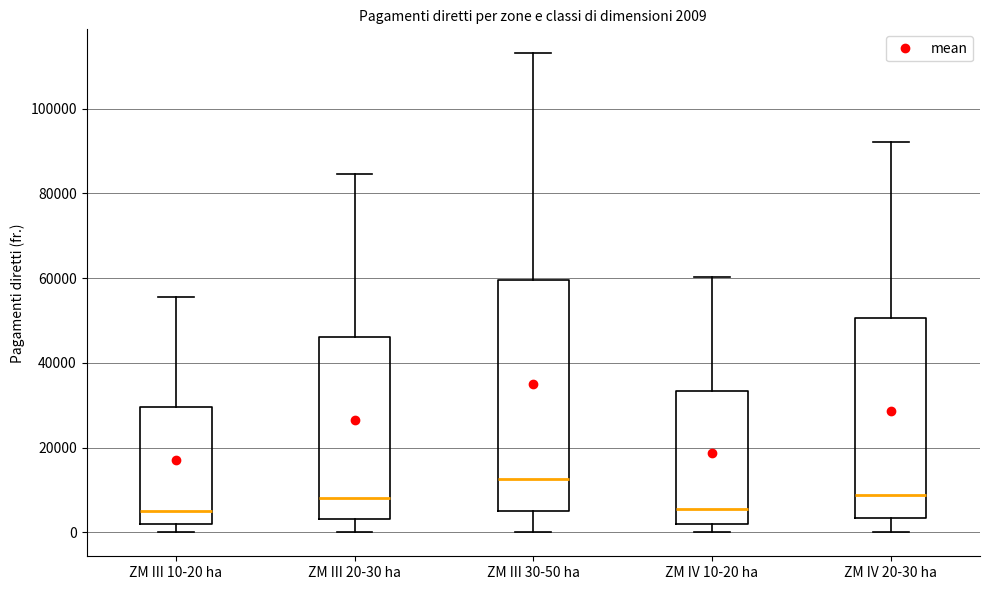

Comparing the boxes themselves (not the whiskers), which one is the tallest?

ZM III 30-50 ha